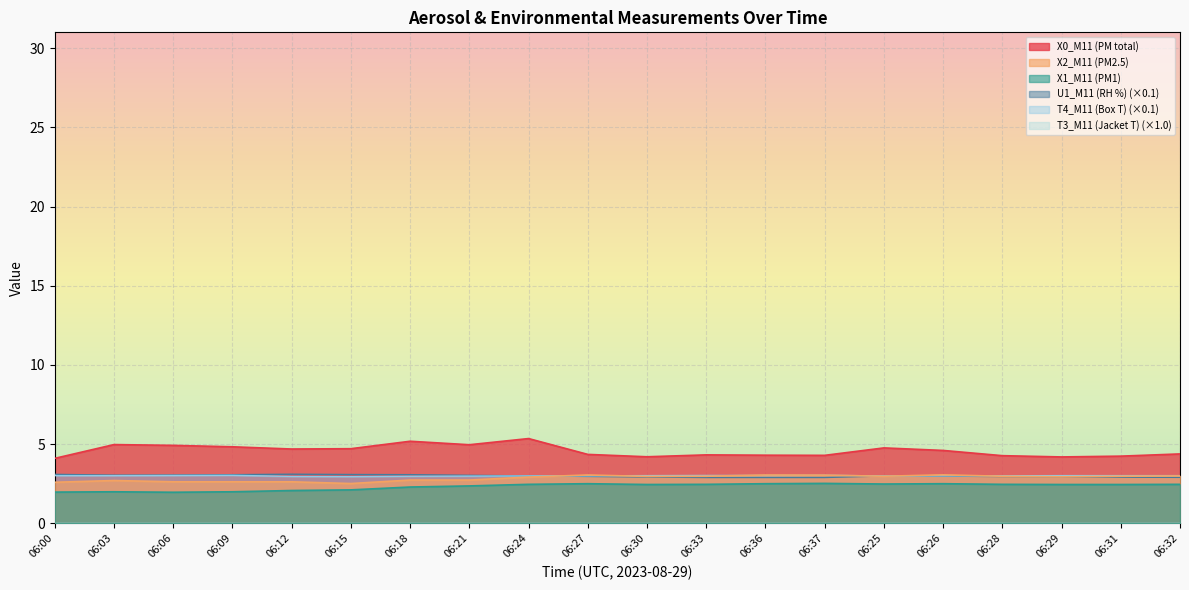

Does the chart display data point markers on the line(s)?

No